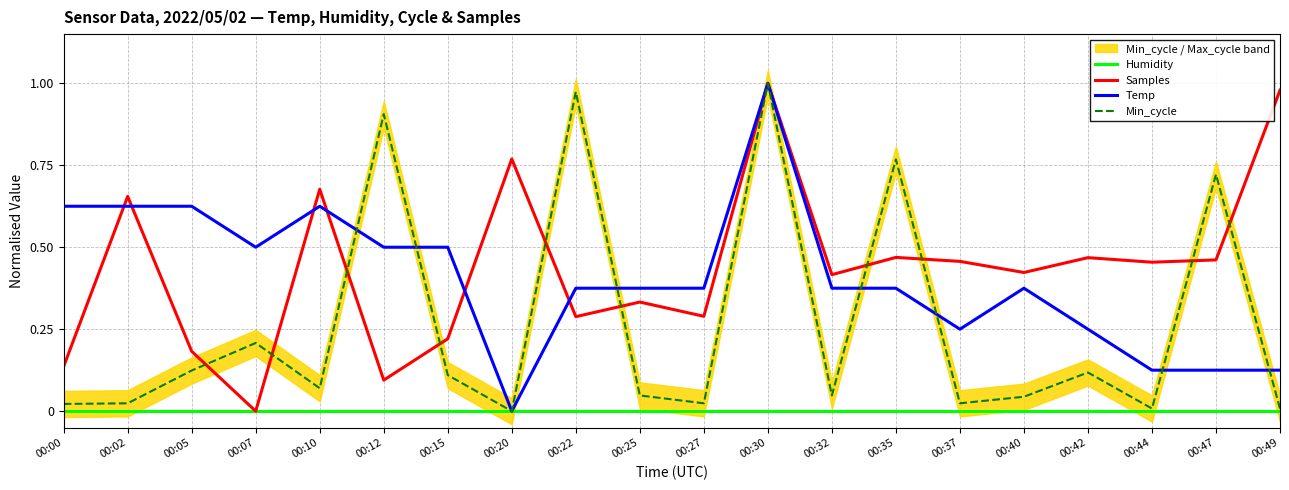

True or false: Min_cycle has a value of 0.9 at 00:12.

True